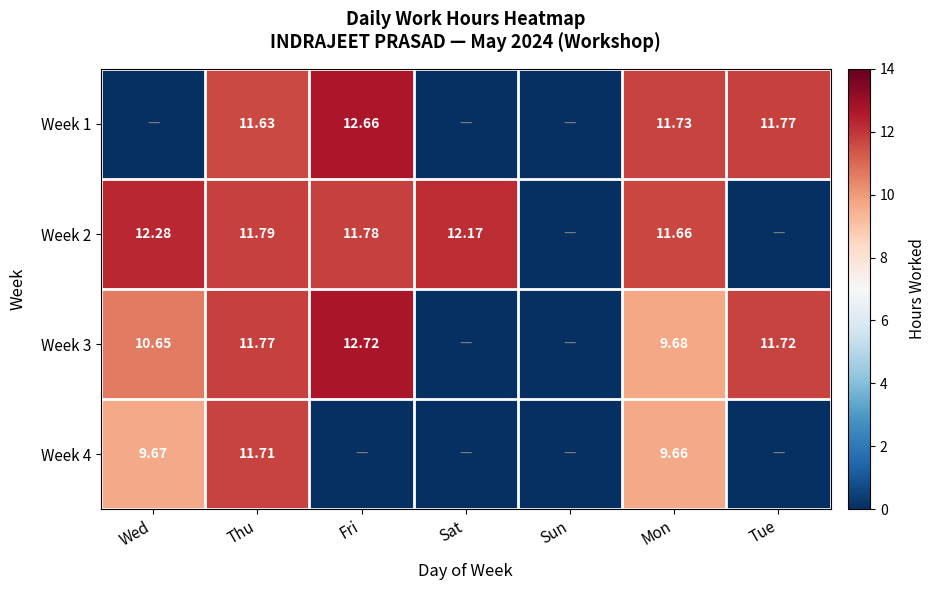

List the series in order of their peak value, highest first.

Week 3, Week 1, Week 2, Week 4